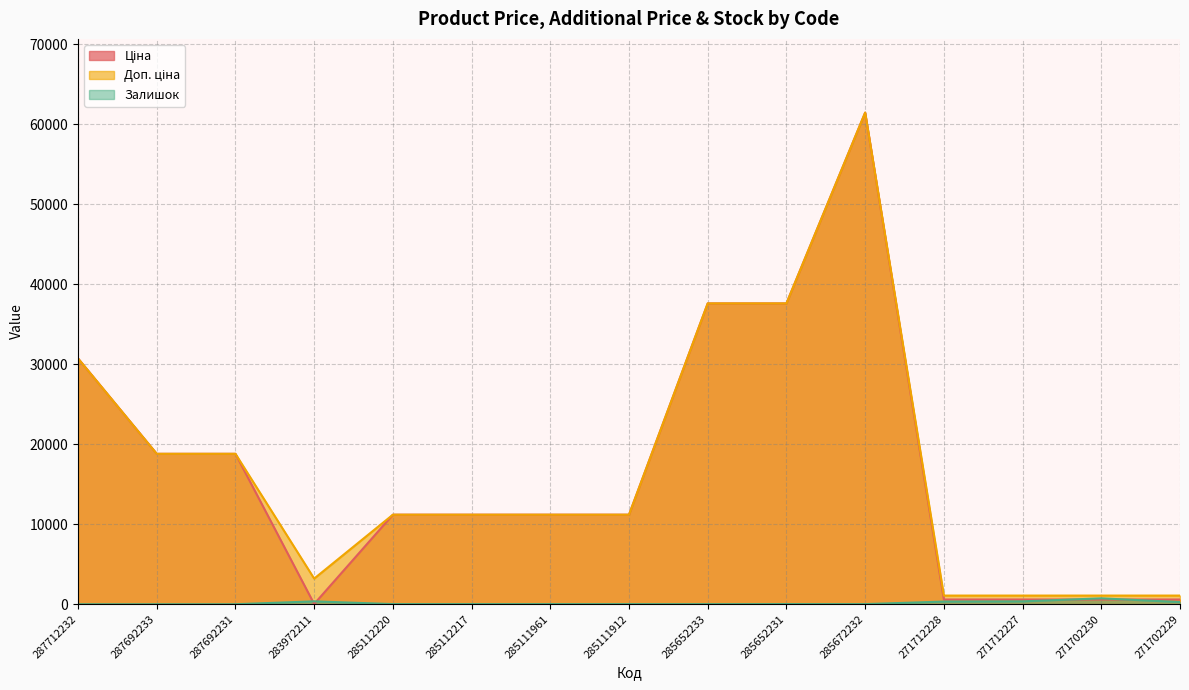

How many lines are shown in the chart?

3